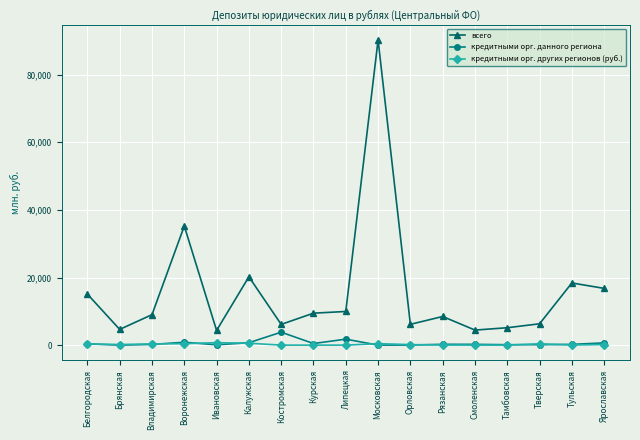

Which series has the largest total across all categories?

всего